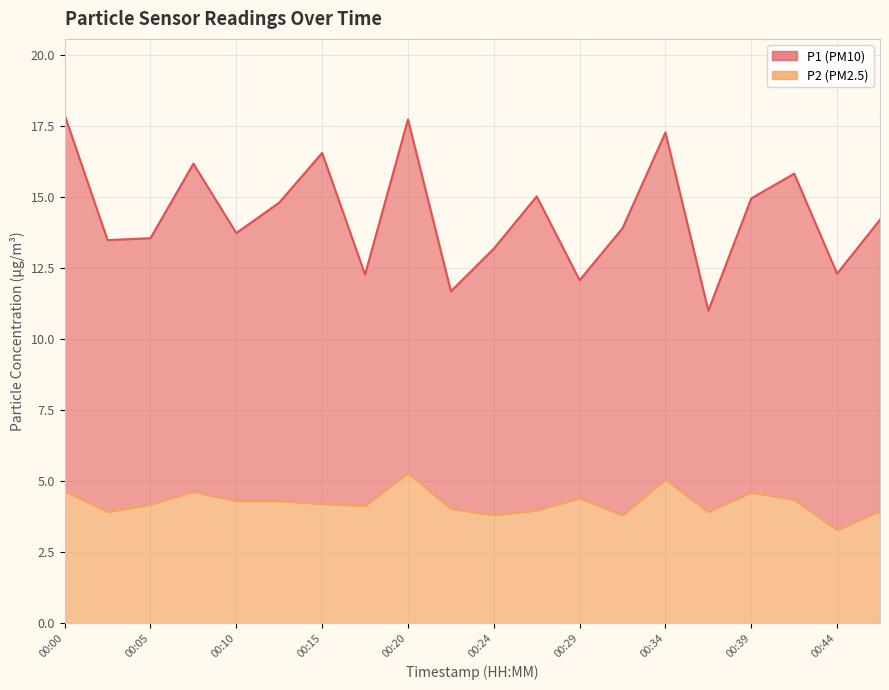

What is the value of the P2 point at the 1st from the left?

4.7